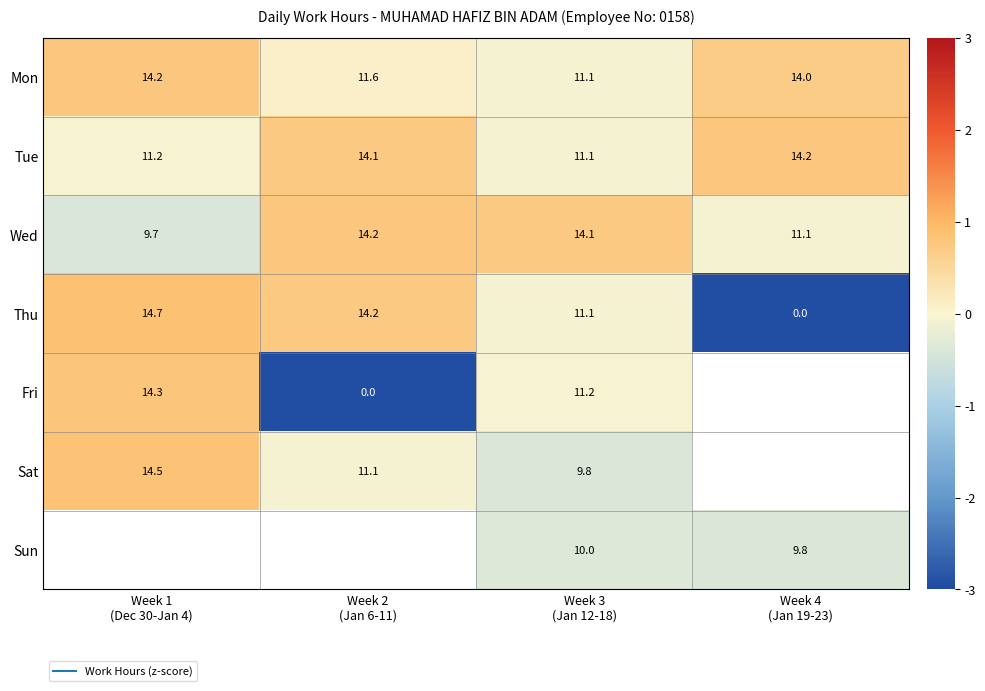

Where does the Tue series first go above 0?

Week 2 (Jan 6-11)